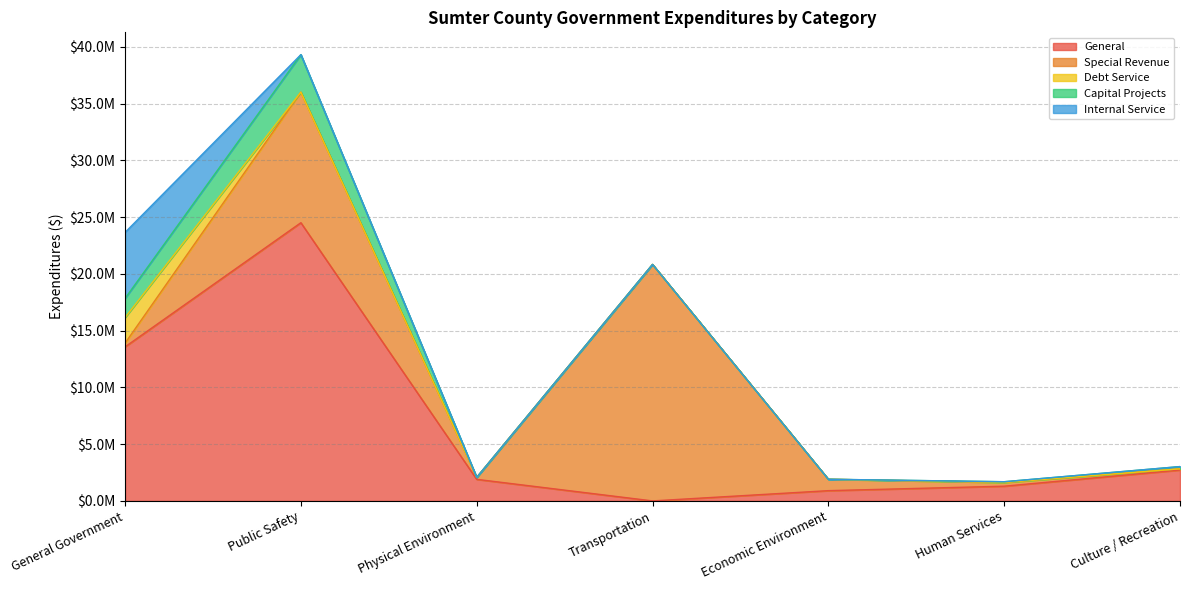

What are all the series names shown in the legend?

General, Special Revenue, Debt Service, Capital Projects, Internal Service